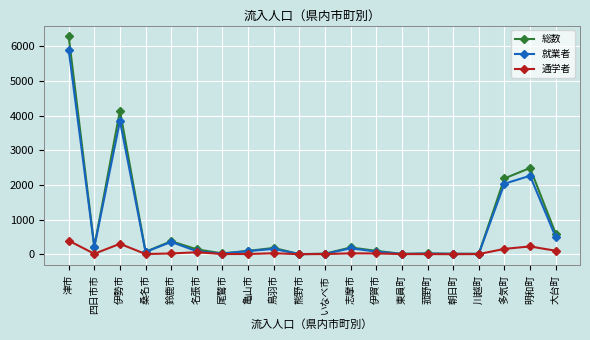

Which category has the highest value in the 通学者 series?

津市